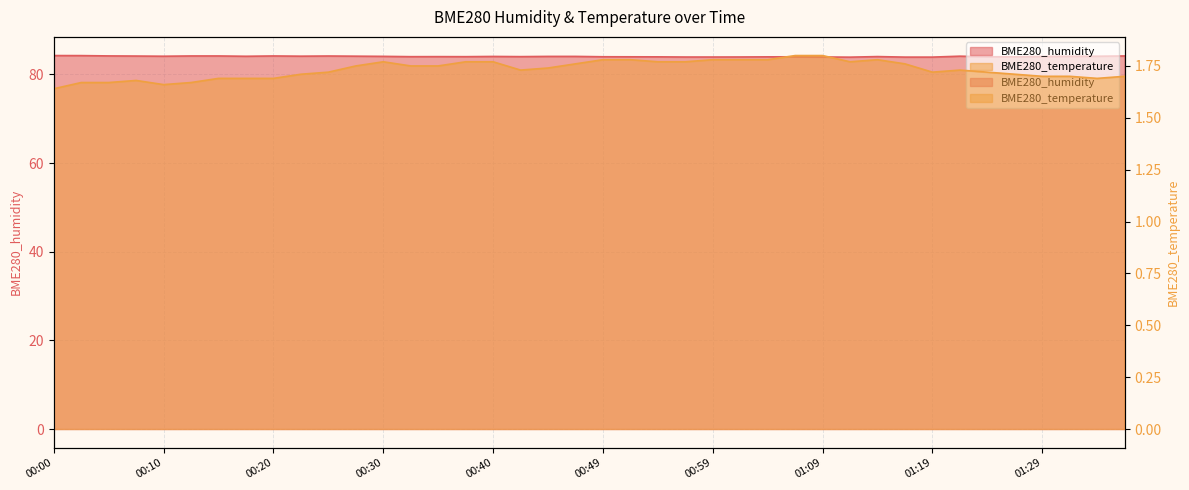

The BME280_temperature series shows 1.8 at 01:04. True or false?

True